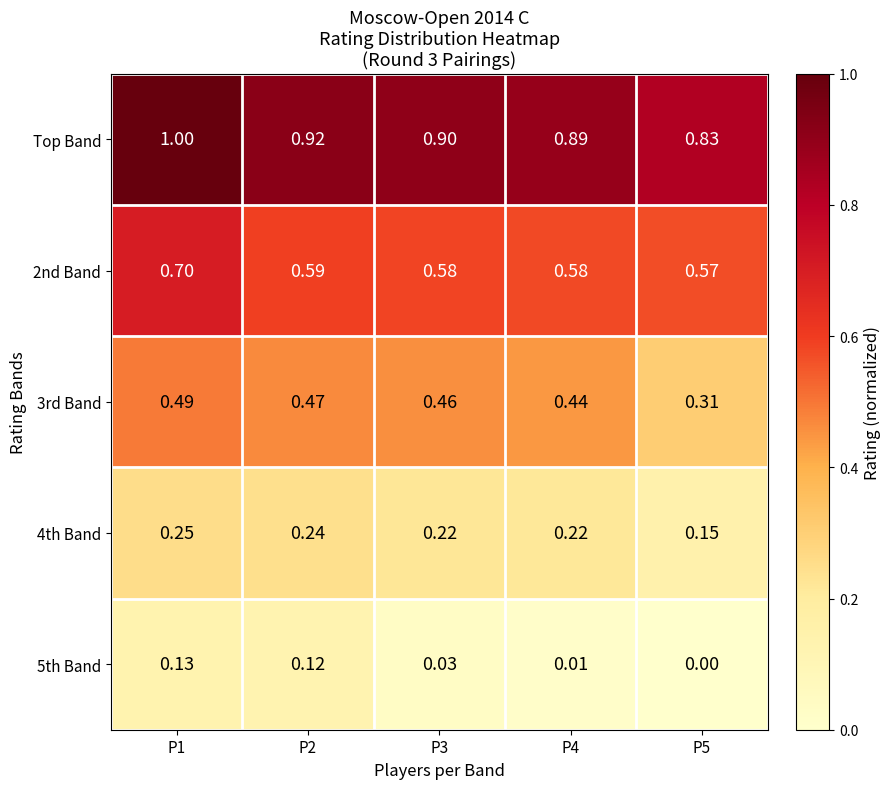

At P5, list the series in order from largest to smallest.

Top Band, 2nd Band, 3rd Band, 4th Band, 5th Band